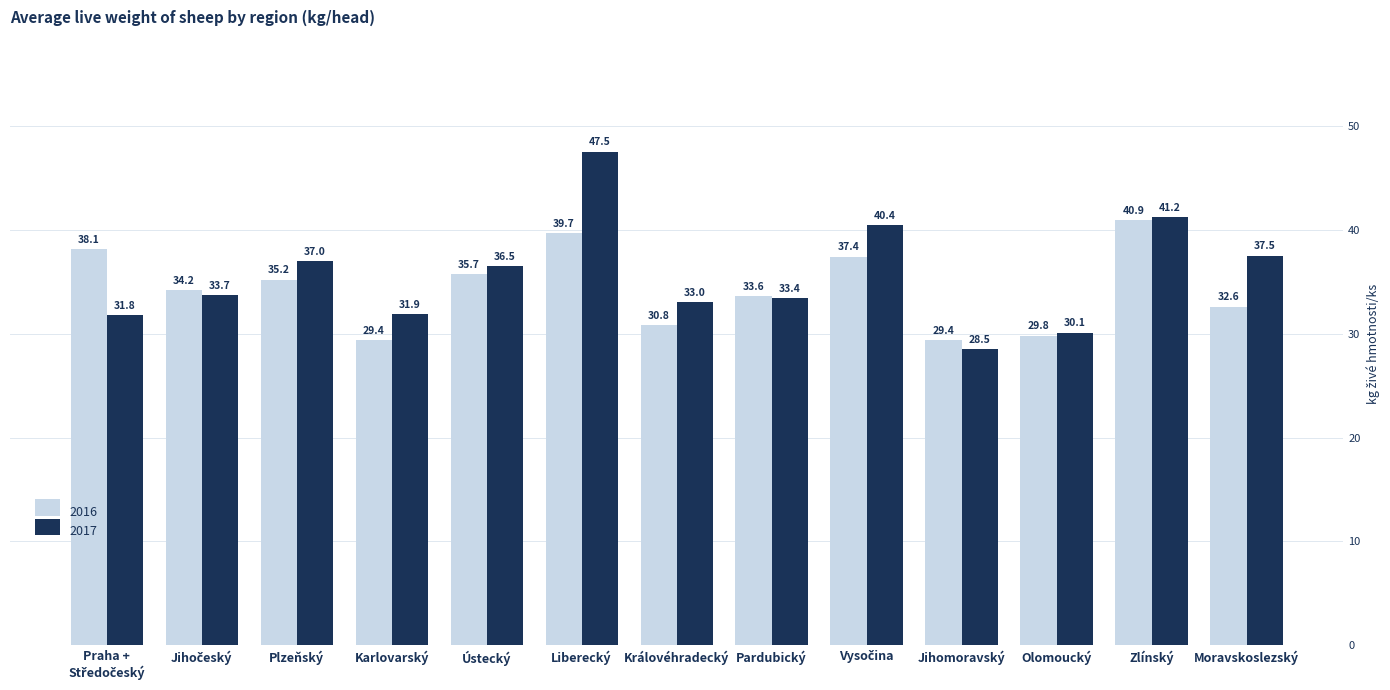

What is the label of the 5th bar from the left?

Ústecký